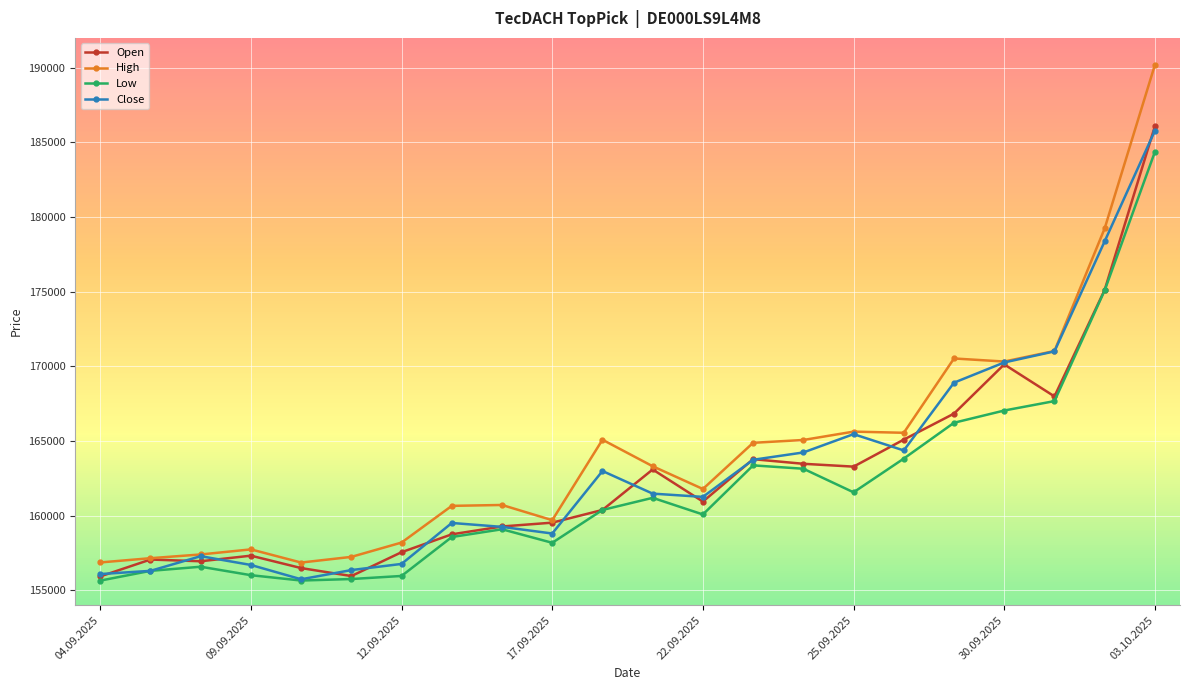

What is the highest value of the Low series?

184365